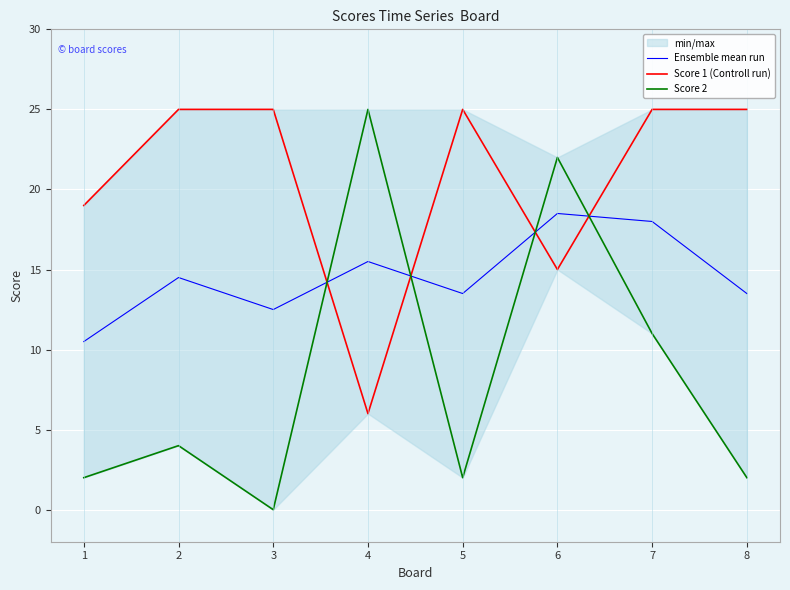

How many interior local valleys does the Score 2 series have?

2